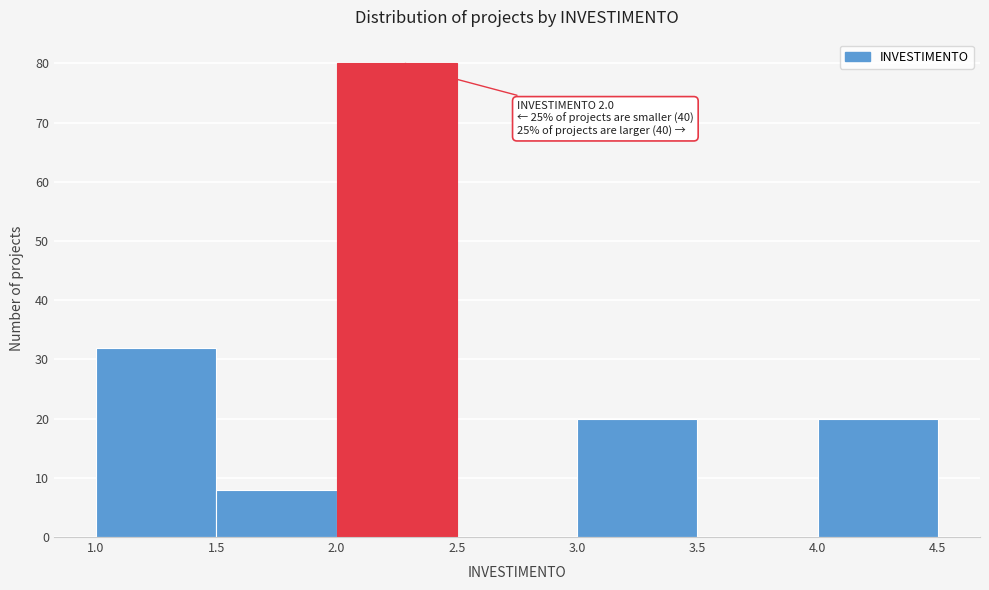

Over which range of the x-axis is the bar tallest?

2.0 to 2.5